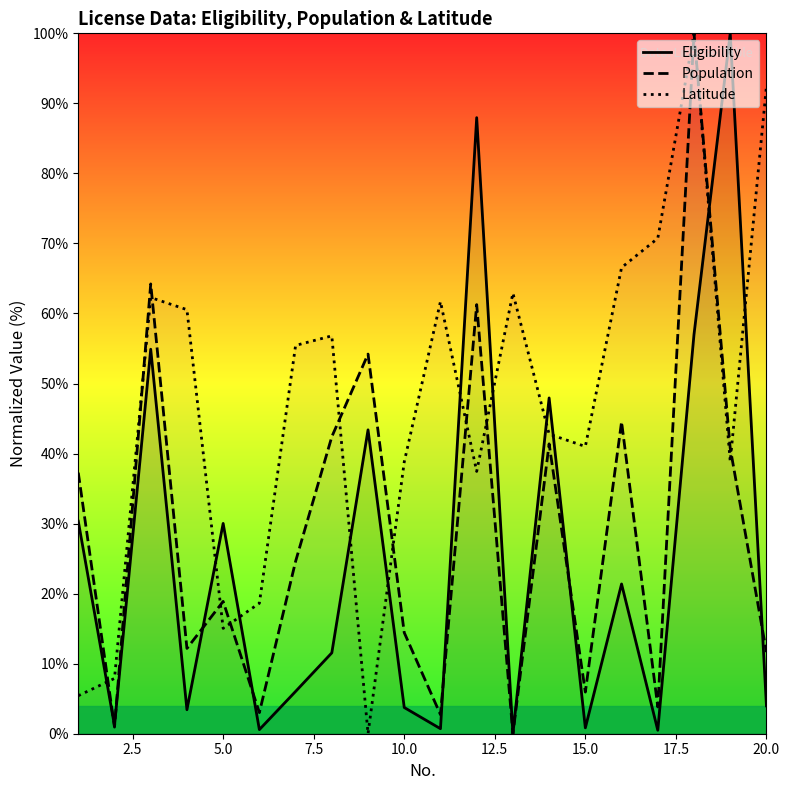

The value of Population at 15.0 is 9.0. True or false?

False